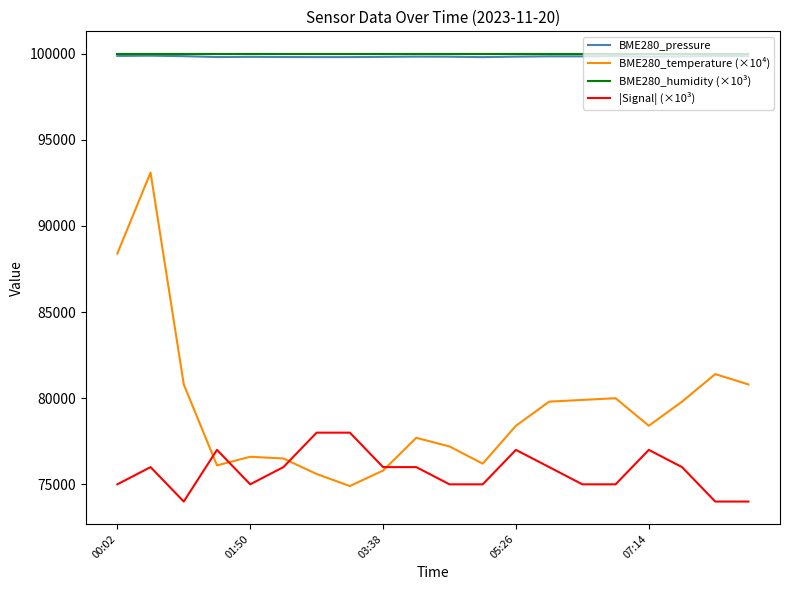

What is the smallest value displayed?

74000.0